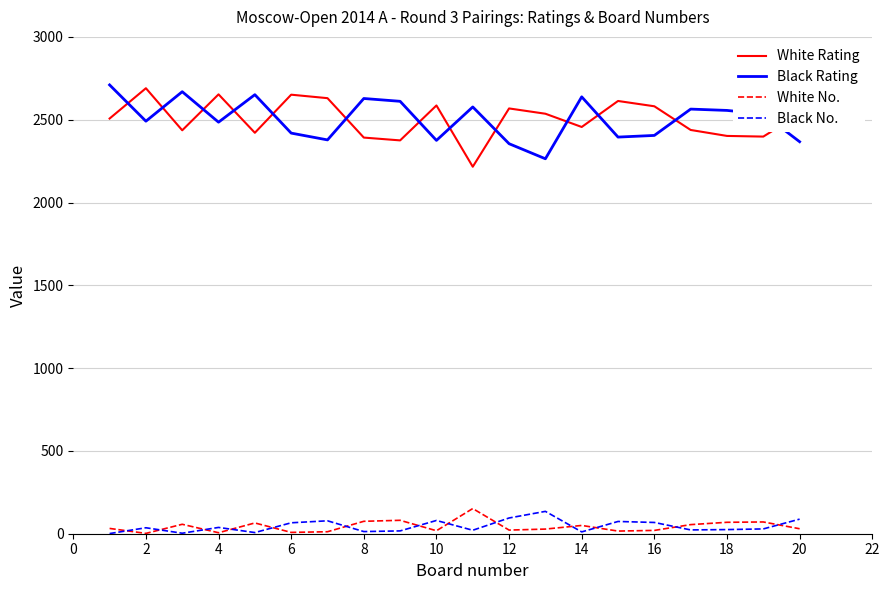

True or false: White No. and Black Rating intersect in this chart.

False